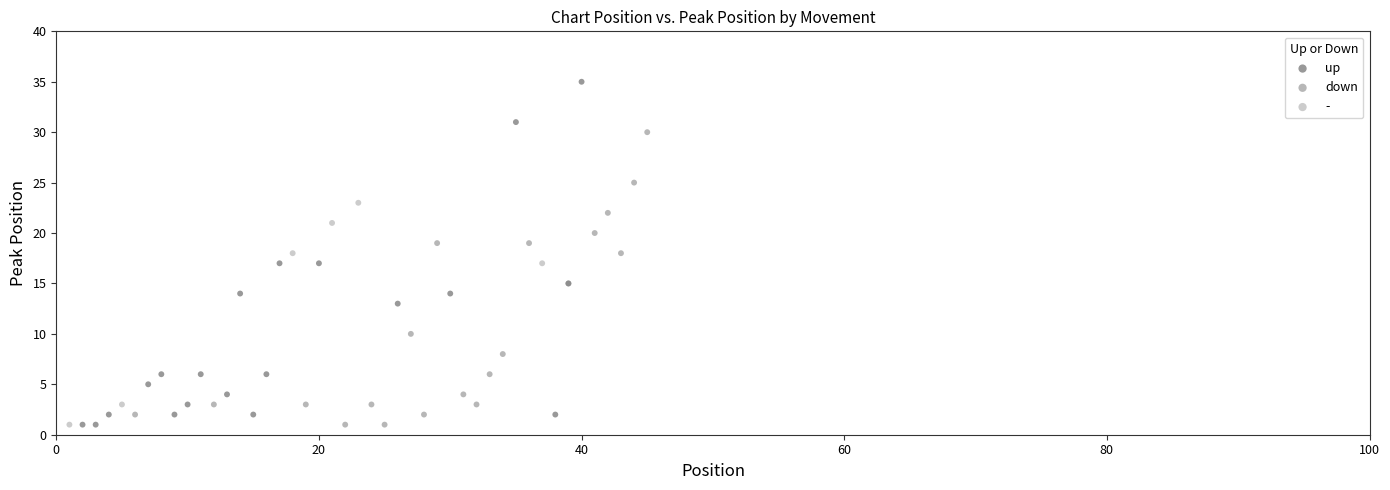

Which series contains the highest Y value?

up